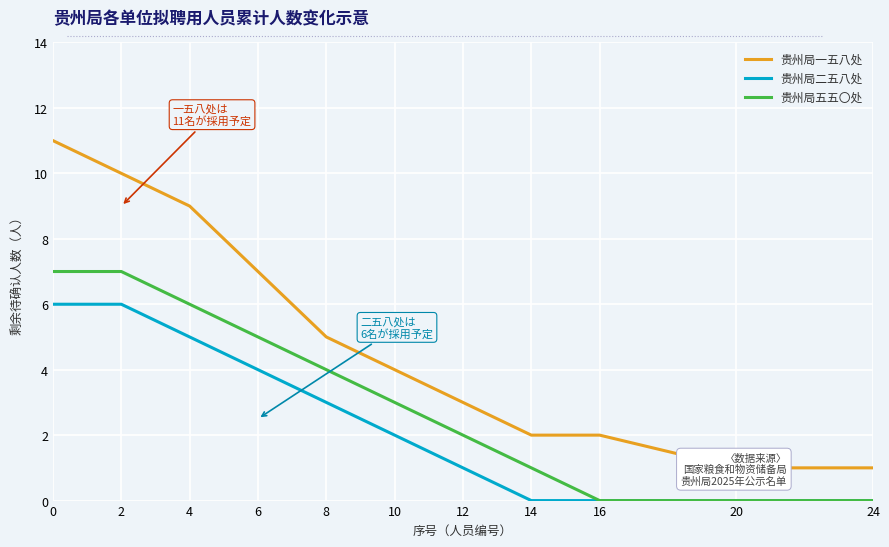

What is the spread (max minus min) of values at 10?

2